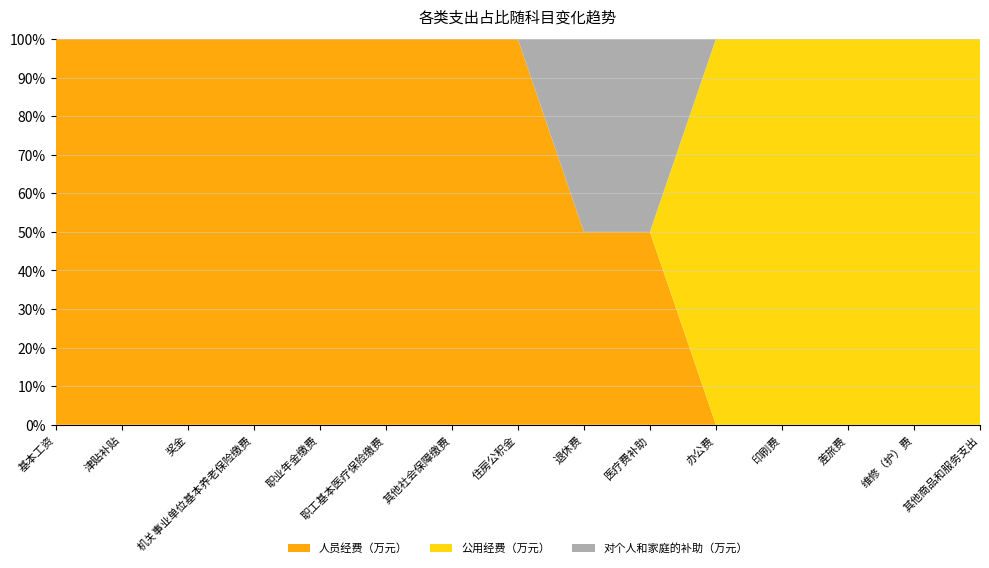

Reading left to right, extract all data points from this chart.

人员经费（万元）: 78.5	111.5	46.9	28.9	12.5	11.2	1.7	22.4	33.8	194.1	0.0	0.0	0.0	0.0	0.0
公用经费（万元）: 0.0	0.0	0.0	0.0	0.0	0.0	0.0	0.0	0.0	0.0	2.1	1.0	1.4	9.8	4.6
对个人和家庭的补助（万元）: 0.0	0.0	0.0	0.0	0.0	0.0	0.0	0.0	33.8	194.1	0.0	0.0	0.0	0.0	0.0